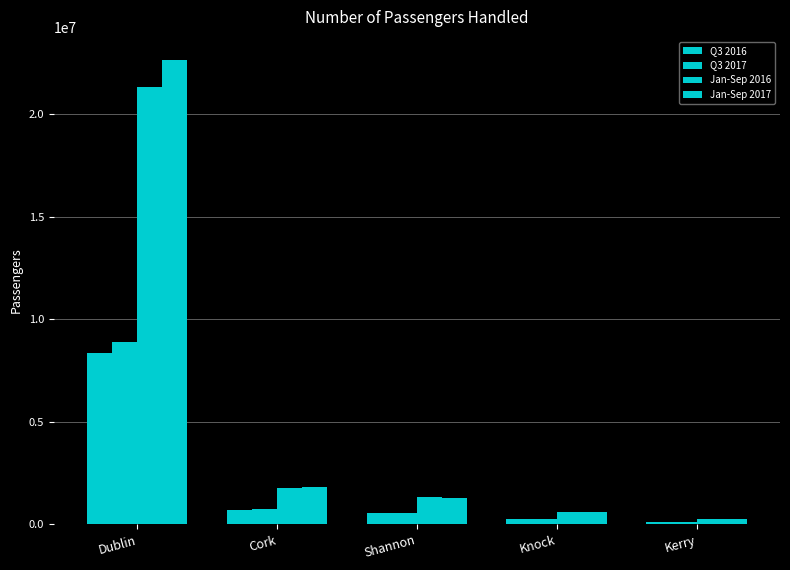

Does the chart contain stacked bars?

No